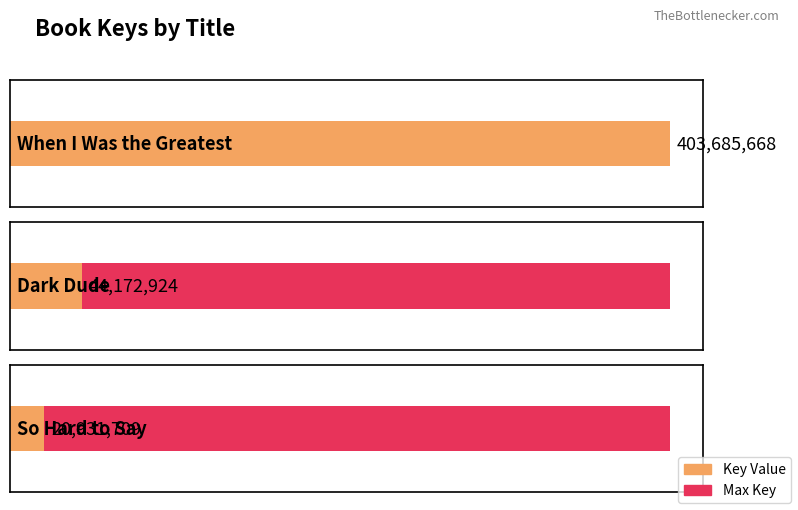

Reading right to left, what are all the values shown in this chart?

20931709	44172924	403685668